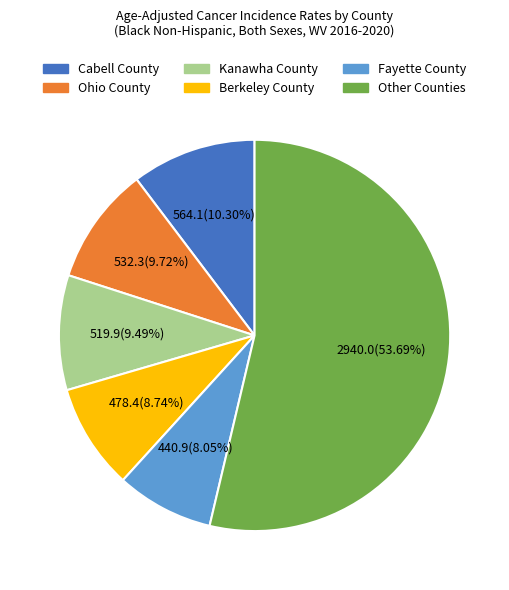

Which slice is the smallest?

Fayette County